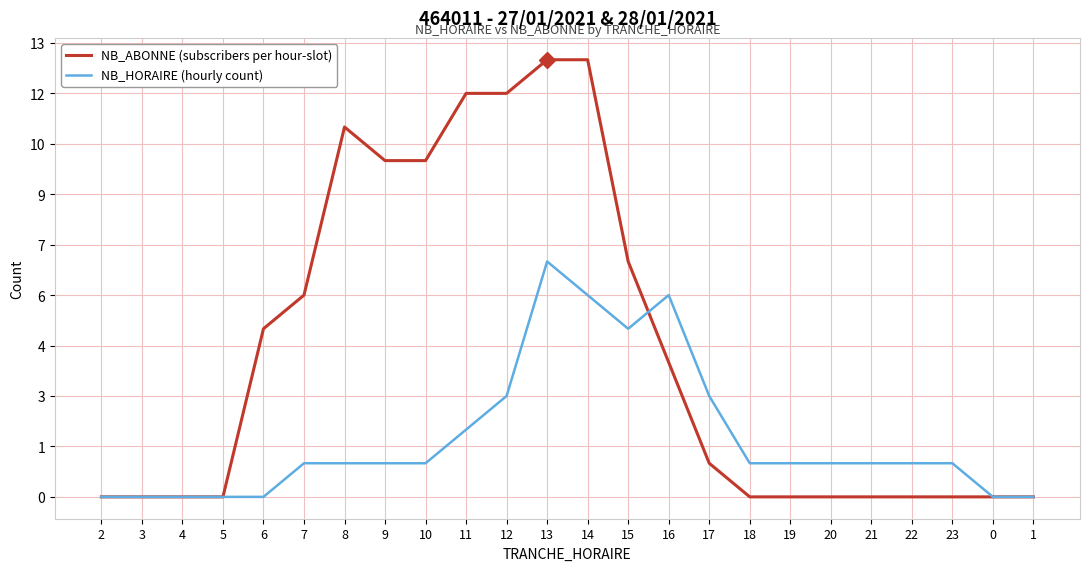

Is it true that NB_ABONNE (subscribers per hour-slot) equals 8 at 23?

False